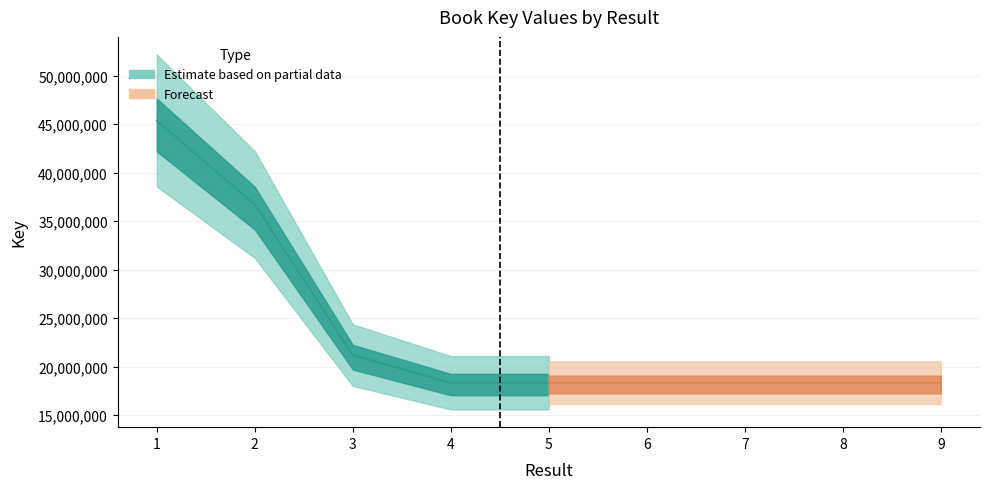

Which has a higher value, 1 or 3?

1